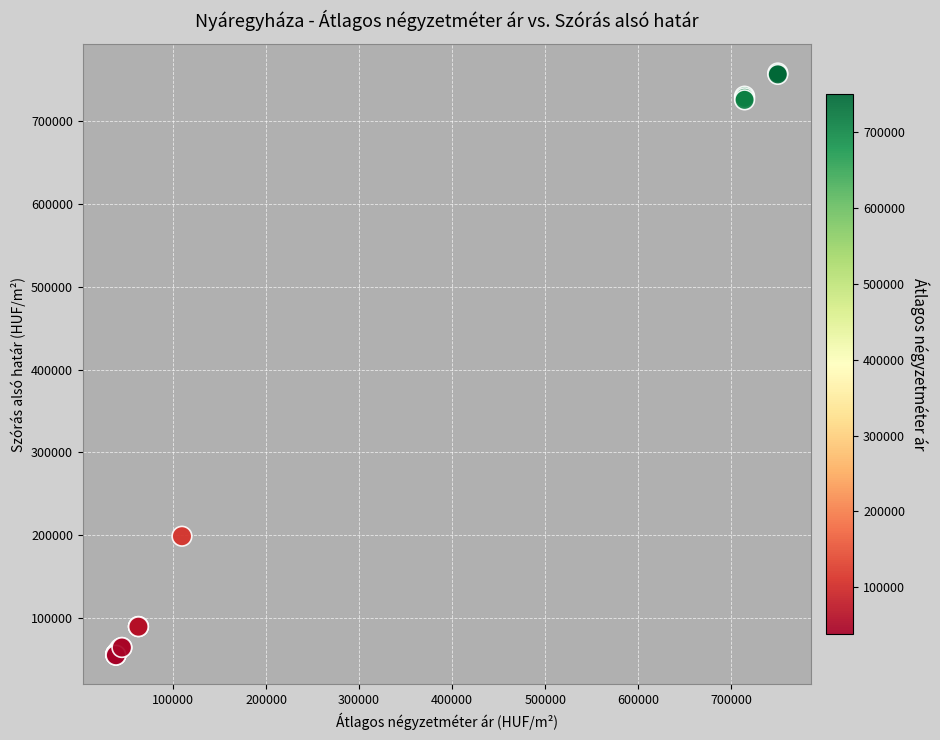

What Y value in the scatter plot is closest to 406606?

199007